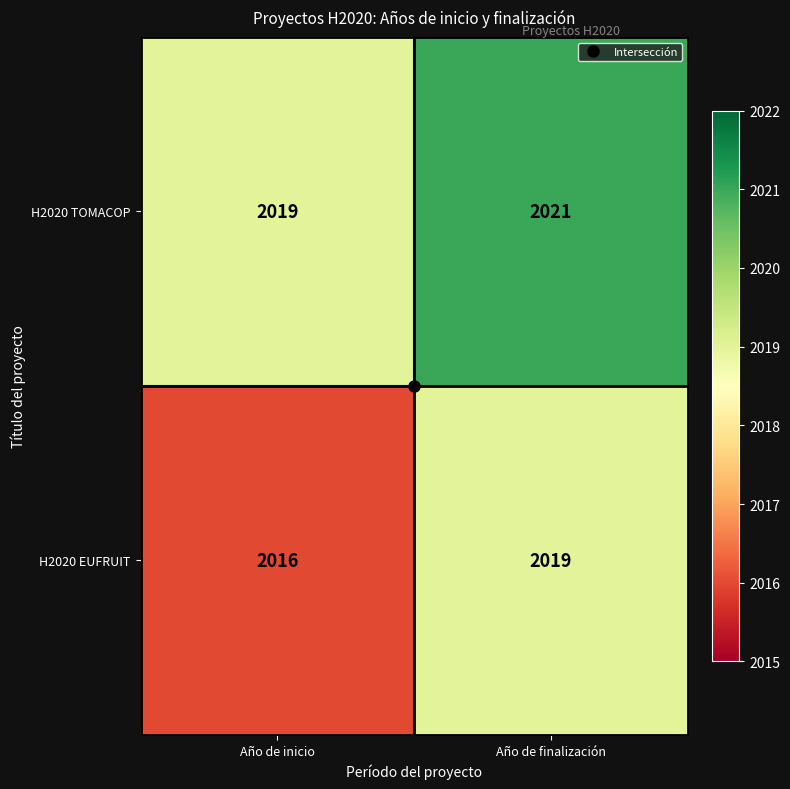

Rank the series by their average value, from highest to lowest.

H2020 TOMACOP, H2020 EUFRUIT